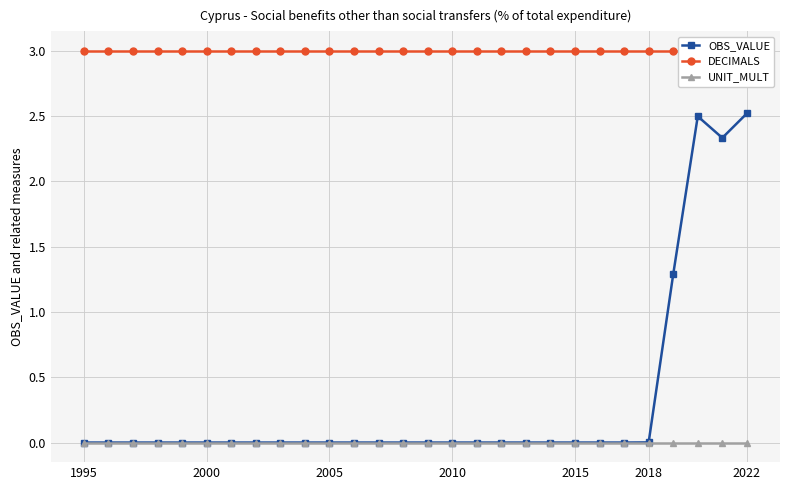

True or false: OBS_VALUE and DECIMALS intersect in this chart.

False